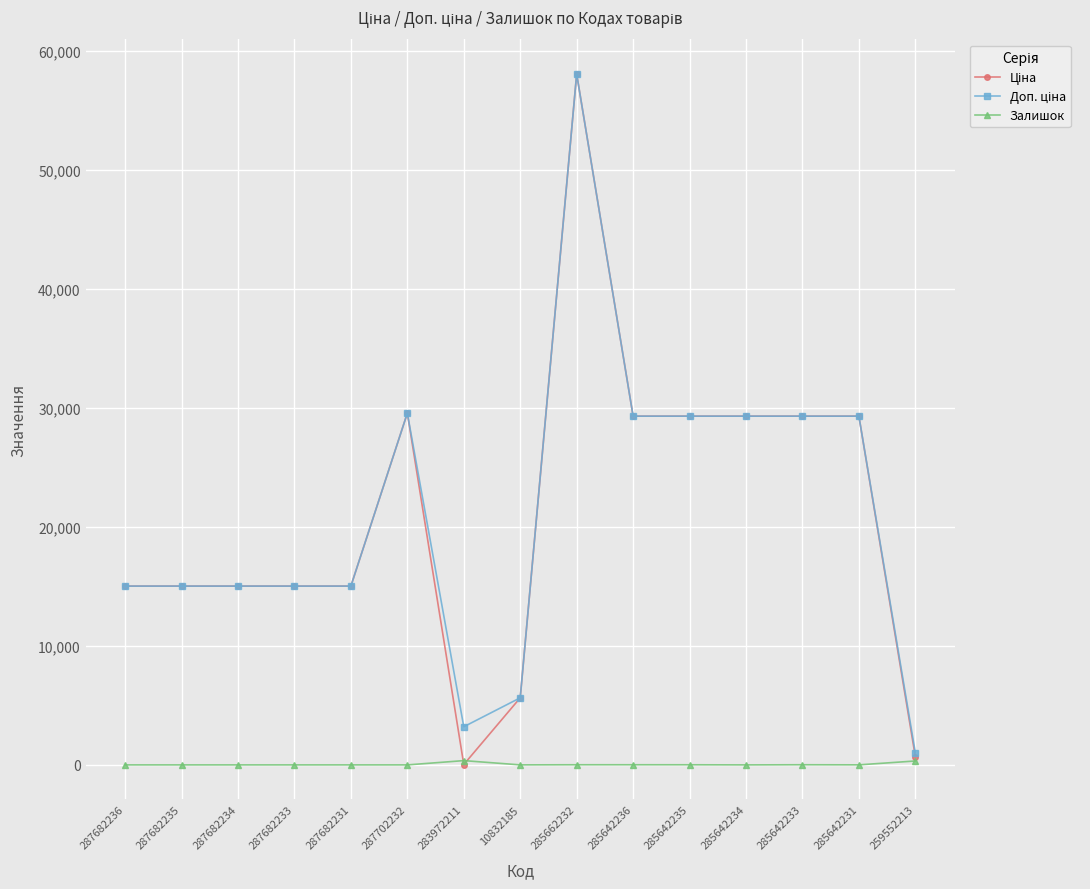

What is the difference between the highest and lowest values at 287682235?

15019.2